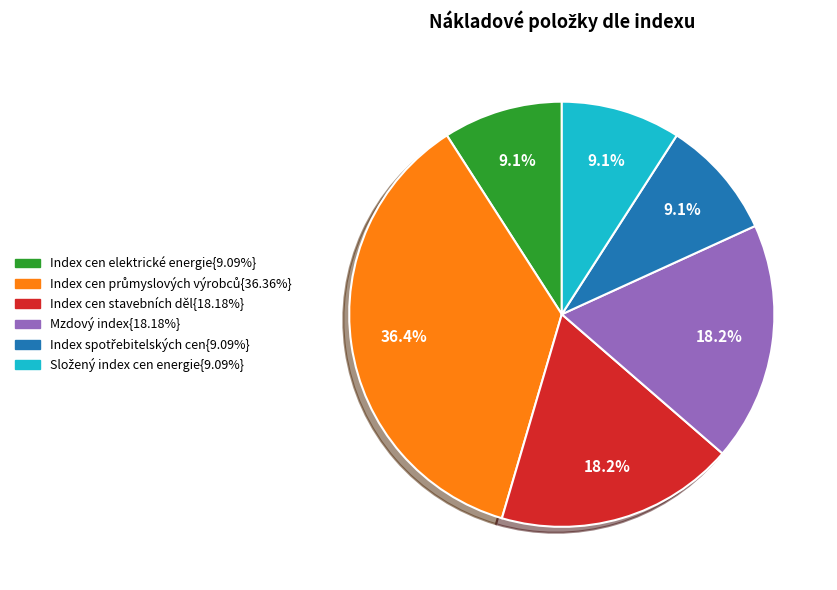

Is there any slice that represents more than half of the pie?

No